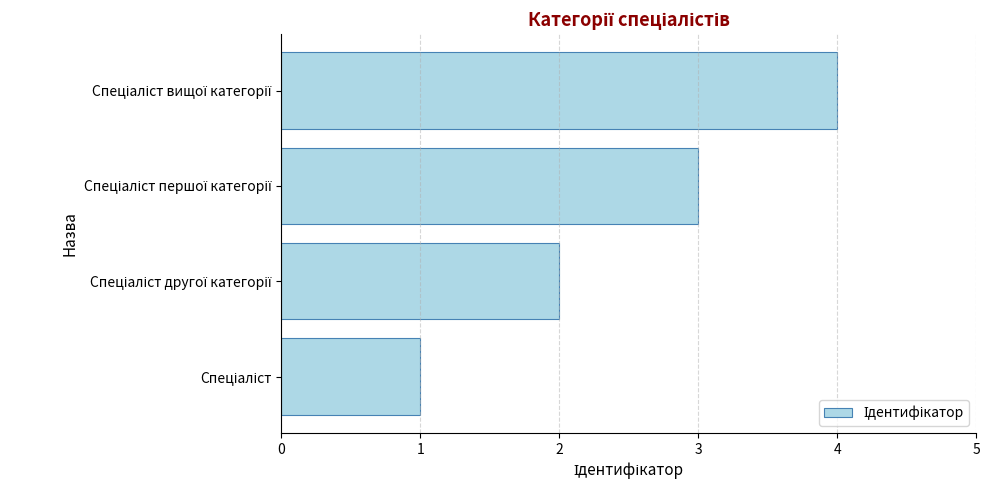

What is the sum of all values?

10